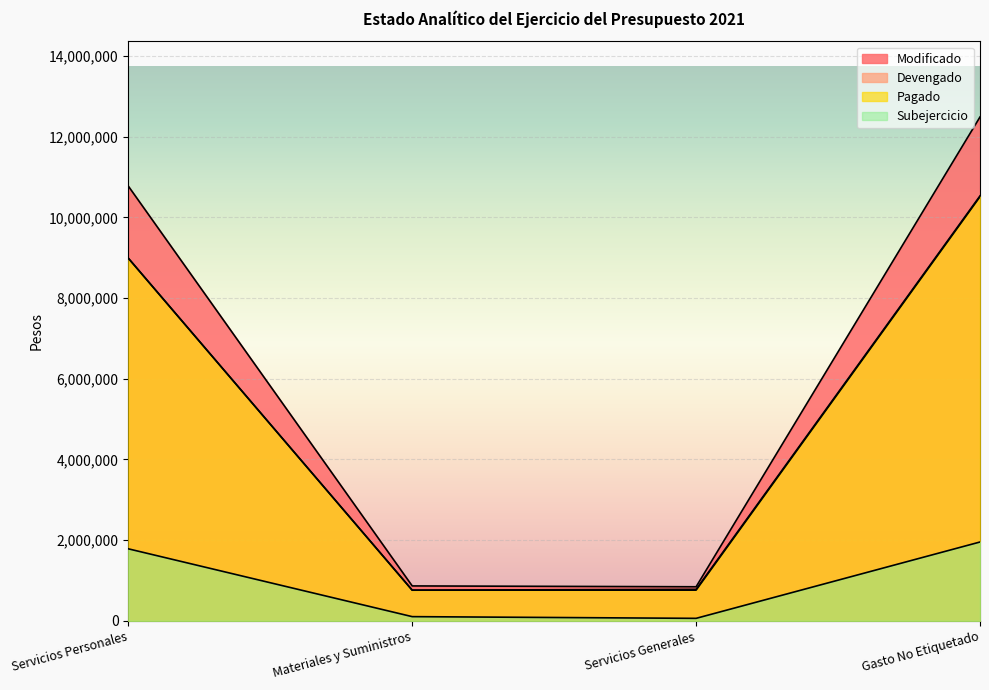

At which label does Pagado first exceed 8988282?

Gasto No Etiquetado